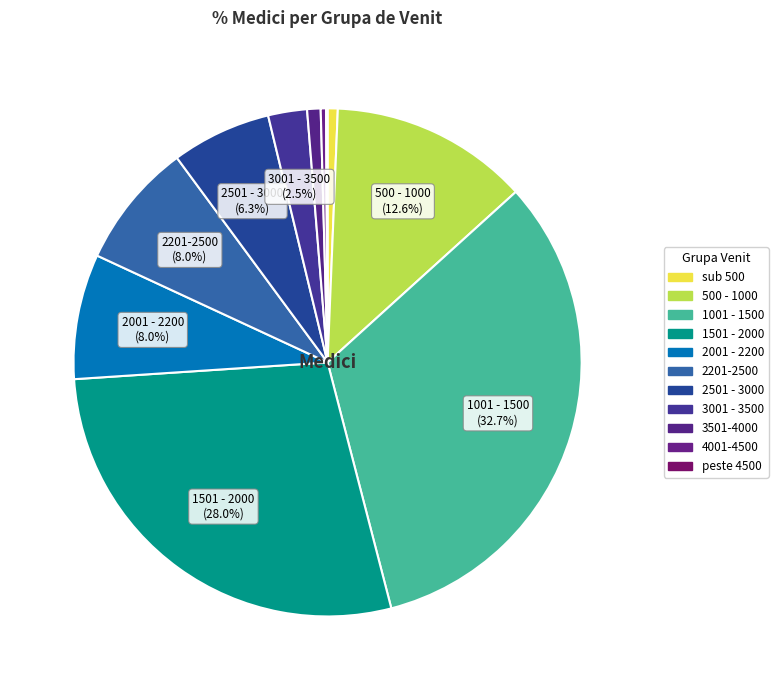

Which category has the biggest portion of the pie?

1001 - 1500